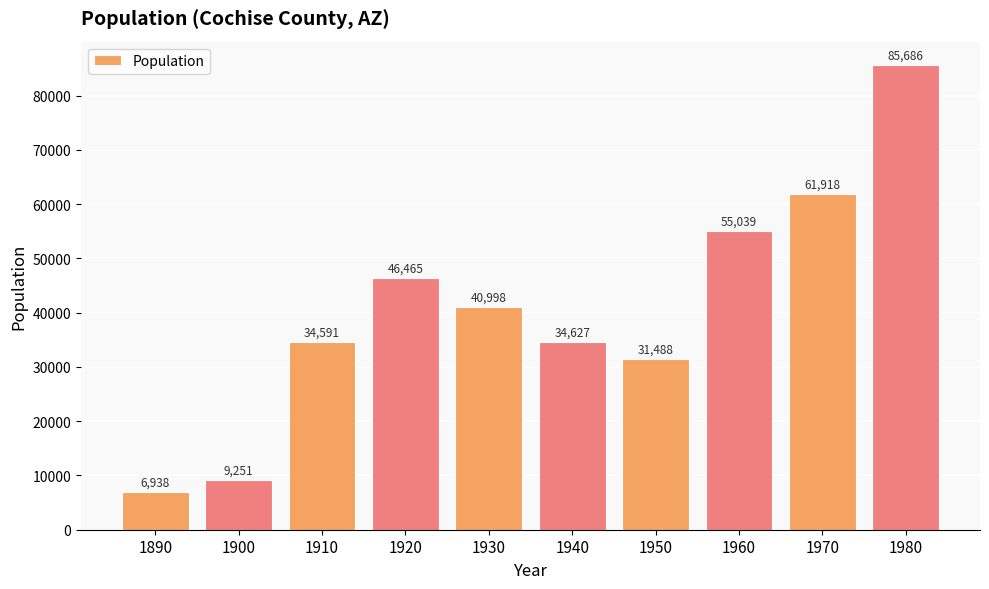

At which category does the chart reach its minimum across all series?

1890